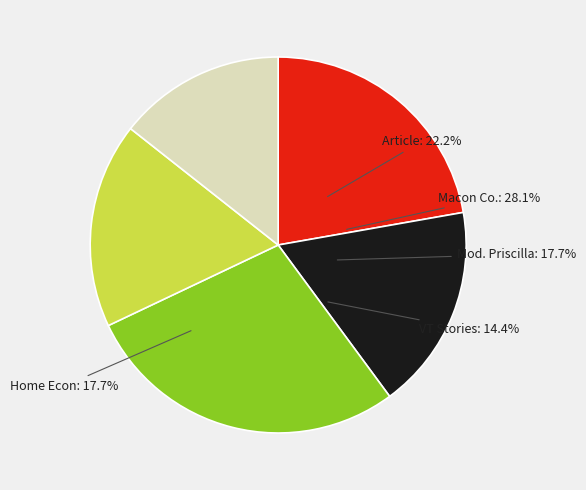

Does Article (17495) account for over 50% of the chart?

No